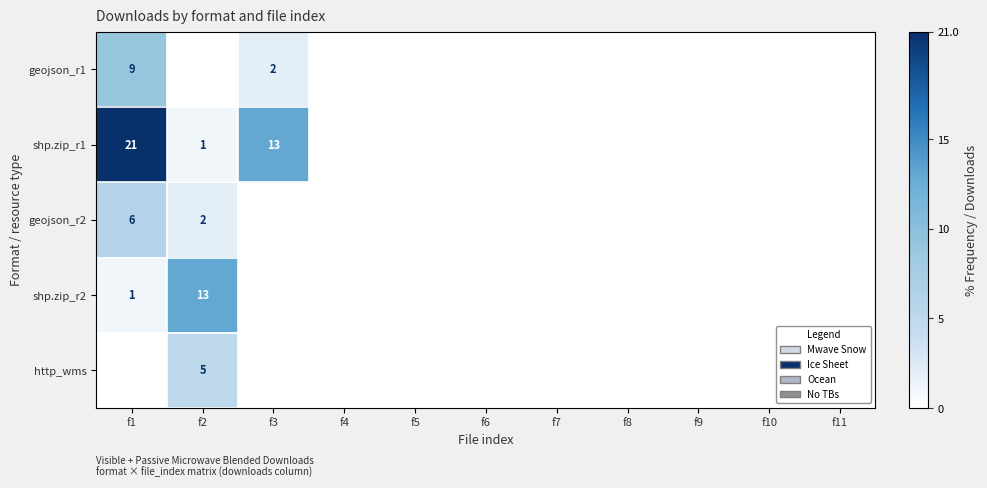

True or false: shp.zip_r1 has a value of 13 at f3.

True